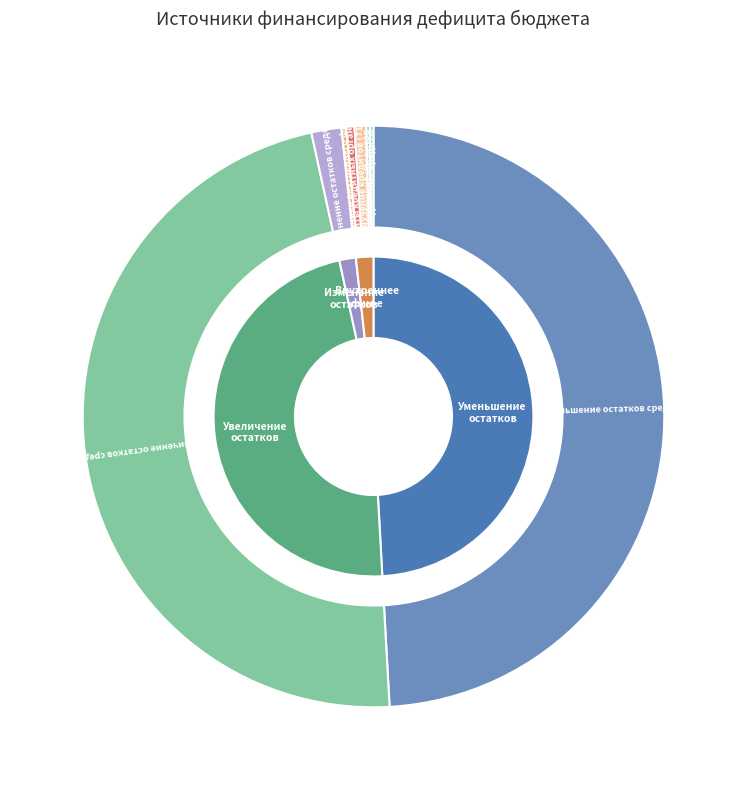

Which category has the smallest portion of the pie?

Погашение кредитов